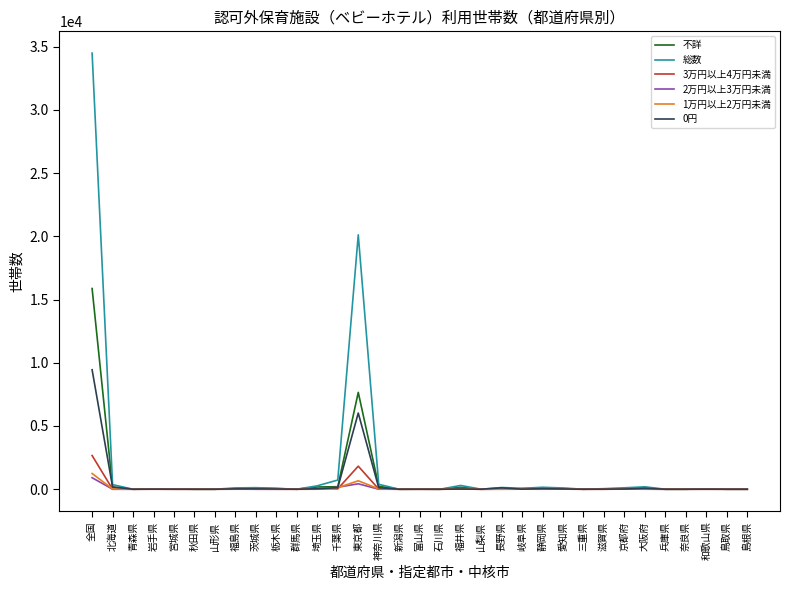

At which category is the sum across all series the highest?

全国